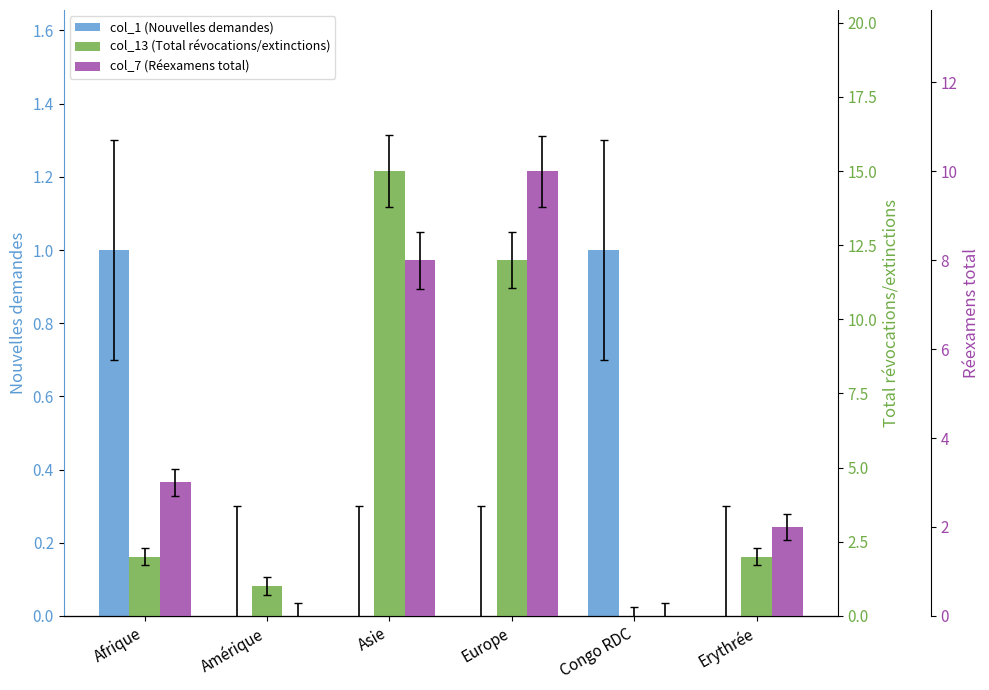

Rank the series by their average value, from highest to lowest.

col_13 (Total révocations/extinctions), col_7 (Réexamens total), col_1 (Nouvelles demandes)